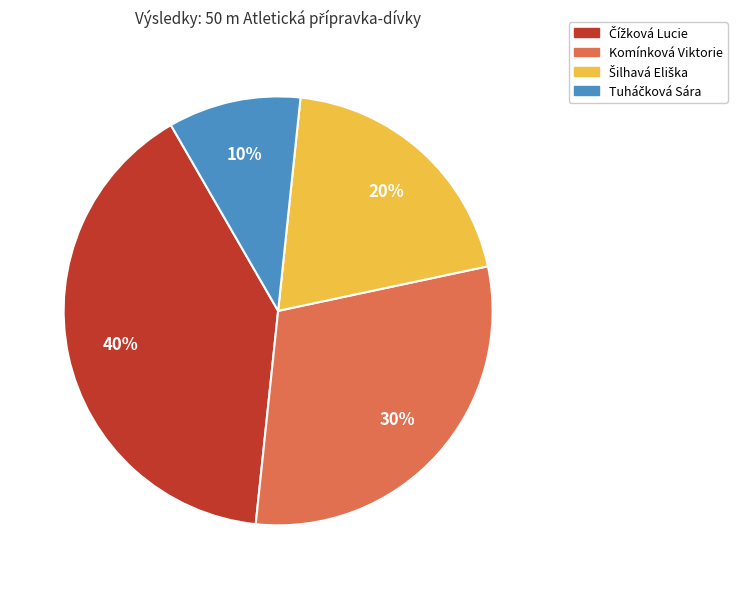

The Komínková Viktorie slice represents 30% of the pie. True or false?

True